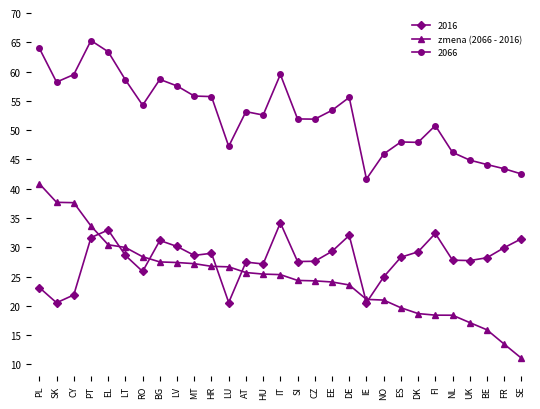

Read the zmena (2066 - 2016) value at IT.

25.3